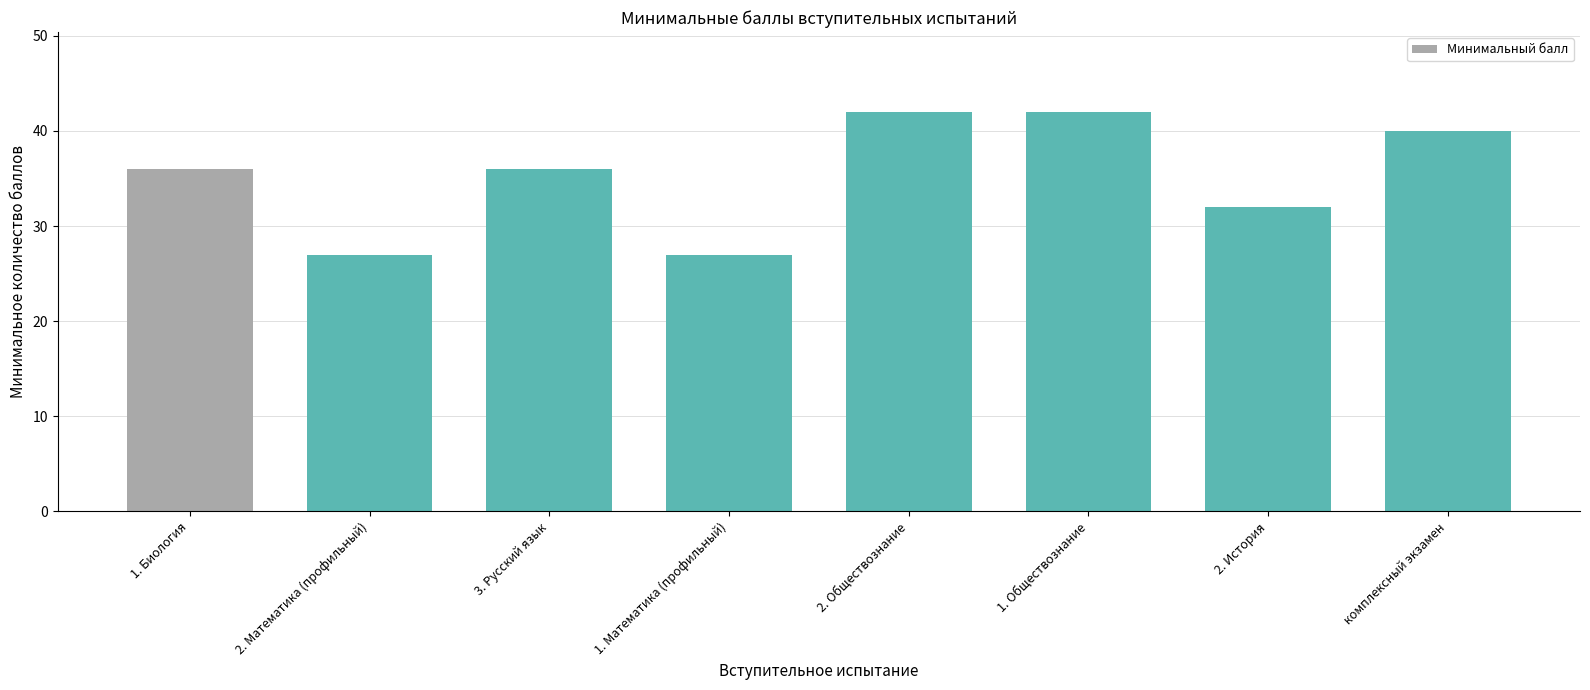

What is the minimum value shown in the chart?

27